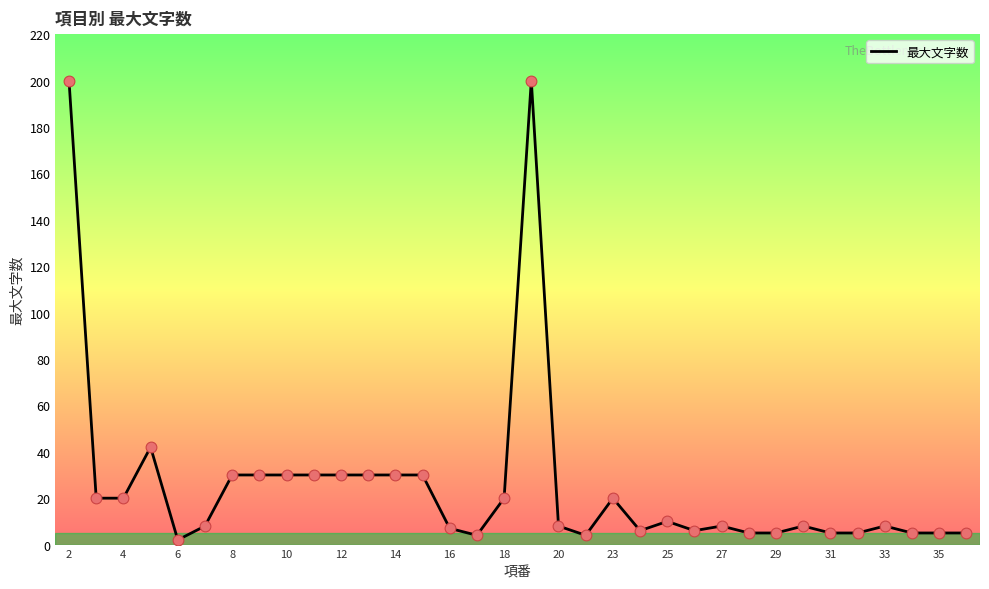

What is the greatest value displayed?

200